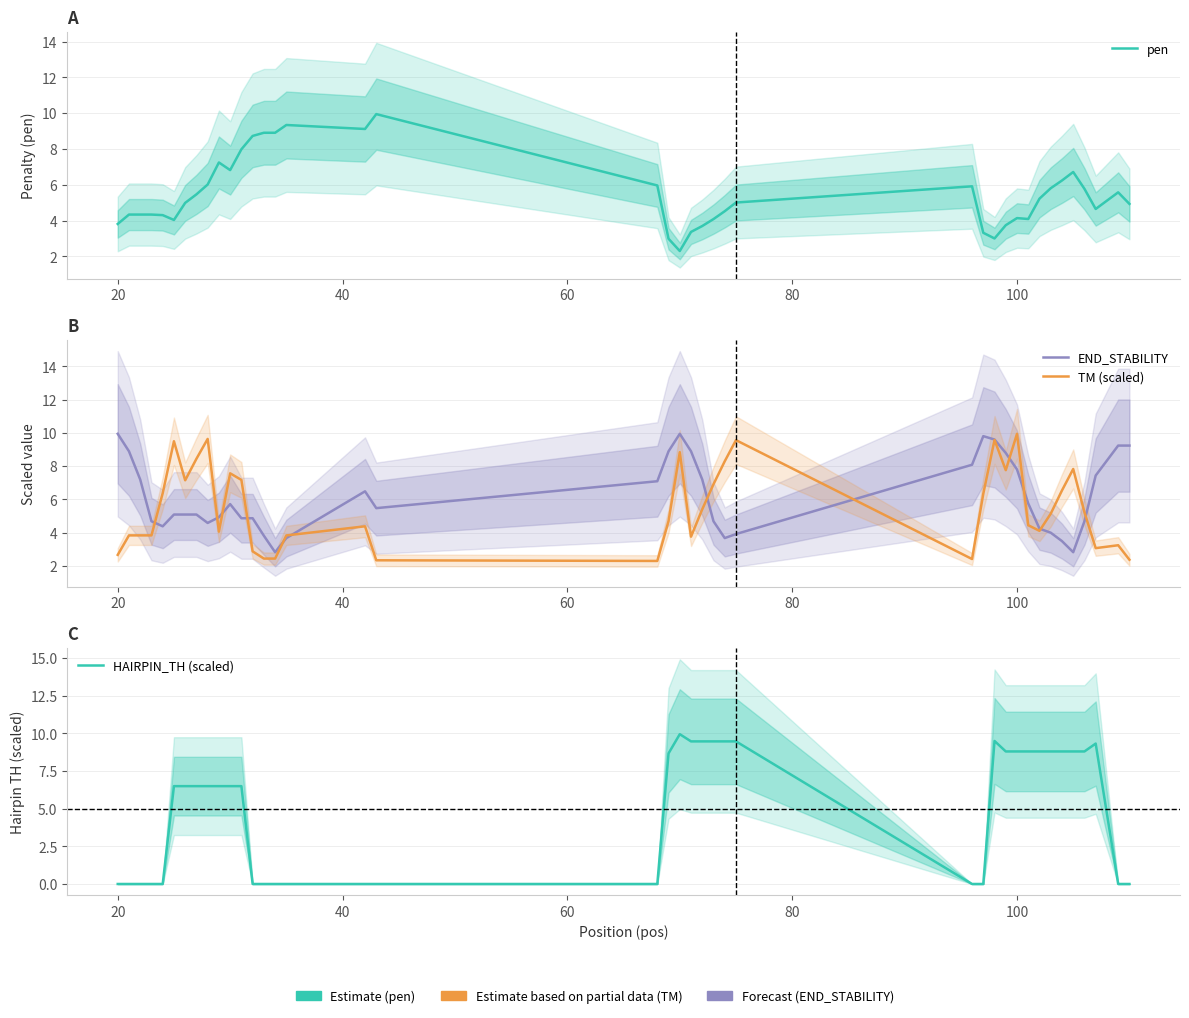

How many data points in HAIRPIN_TH (scaled) are less than 6?

16